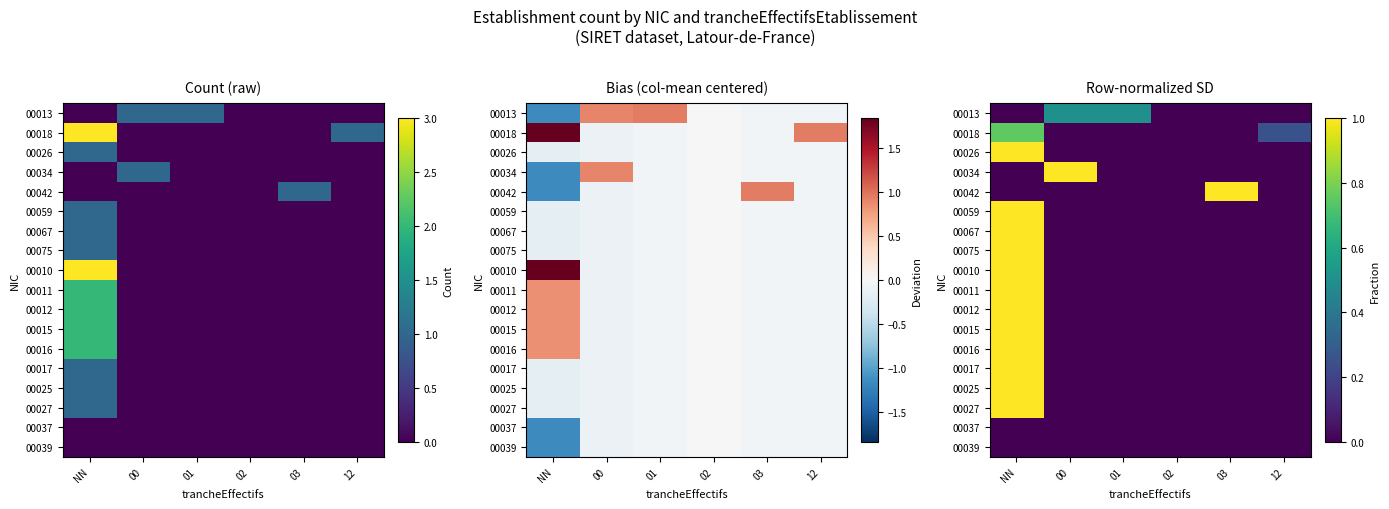

Is the value of 00015 at 02 greater than the value of 00037 at 01?

No